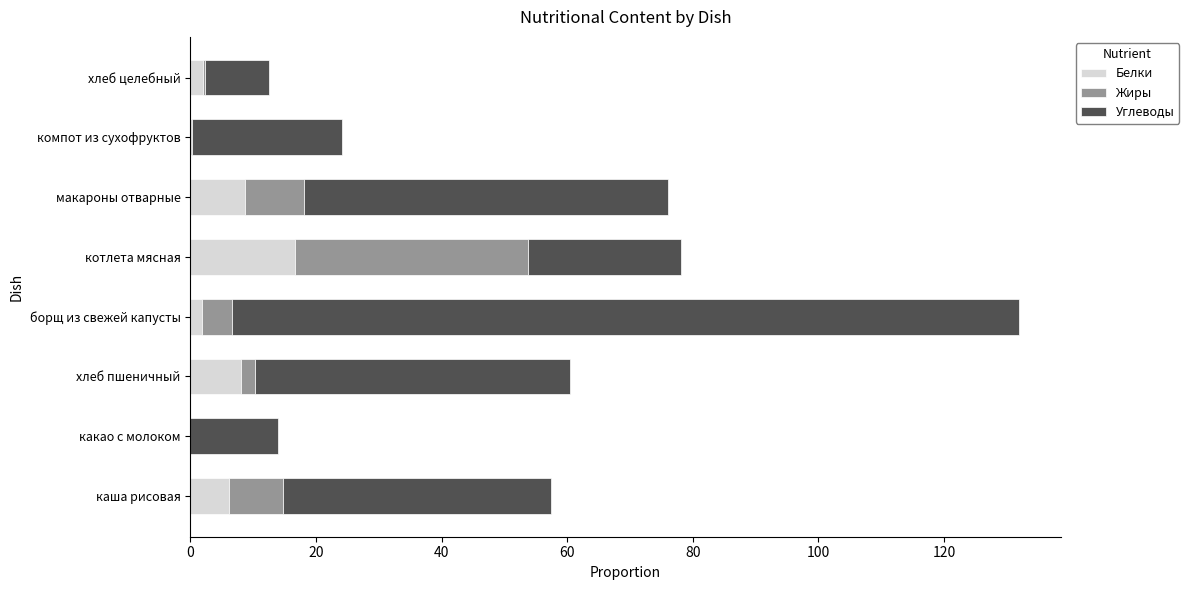

At which category is the sum across all series the highest?

борщ из свежей капусты